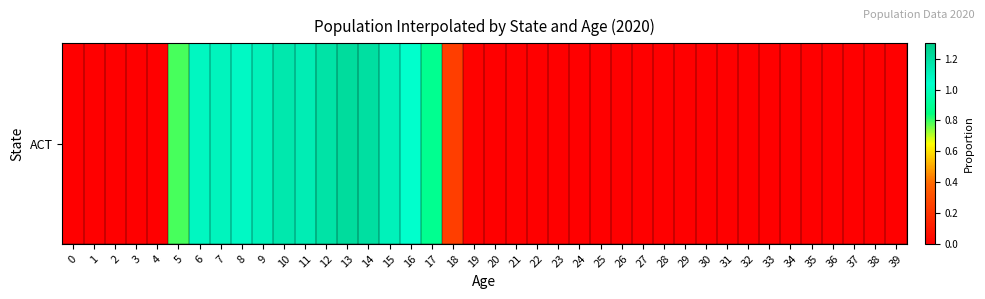

Reading right to left, extract all data points from this chart.

0.0	0.0	0.0	0.0	0.0	0.0	0.0	0.0	0.0	0.0	0.0	0.0	0.0	0.0	0.0	0.0	0.0	0.0	0.0	0.0	0.0	0.2	0.9	1.0	1.1	1.2	1.2	1.2	1.1	1.2	1.1	1.1	1.1	1.1	0.8	0.0	0.0	0.0	0.0	0.0